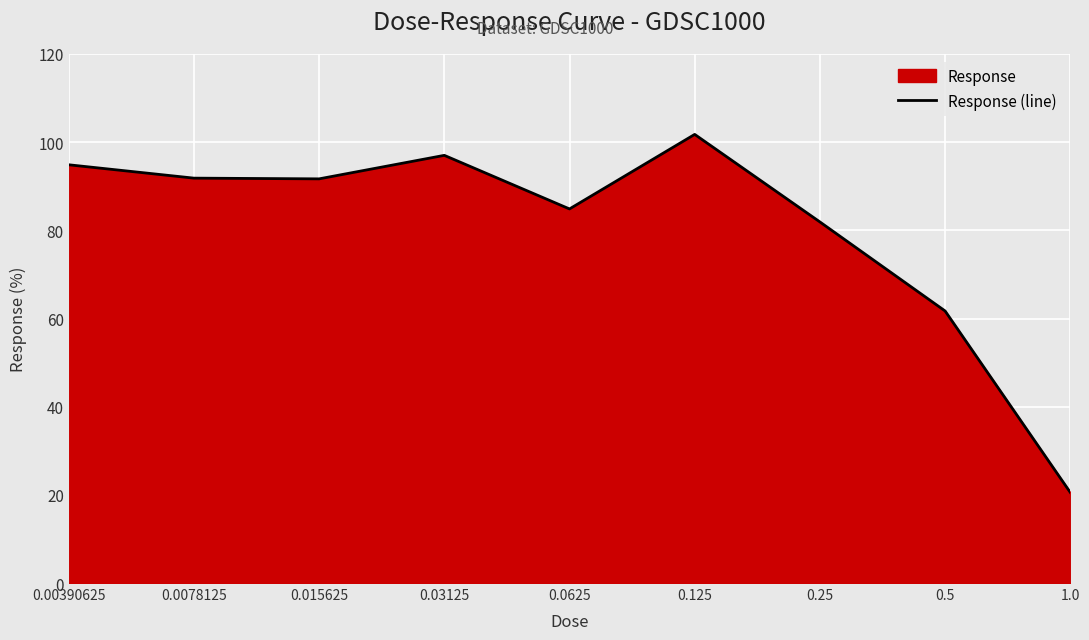

The chart shows a value of 61.7 at 0.5. True or false?

True